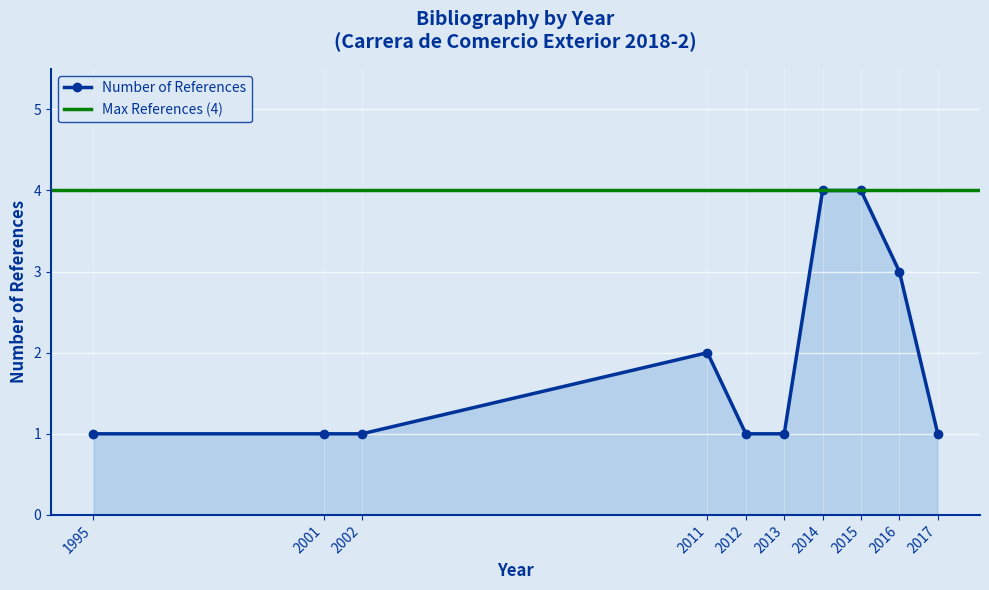

Reading left to right, list all the values displayed in this chart.

1995=1	2001=1	2002=1	2011=2	2012=1	2013=1	2014=4	2015=4	2016=3	2017=1